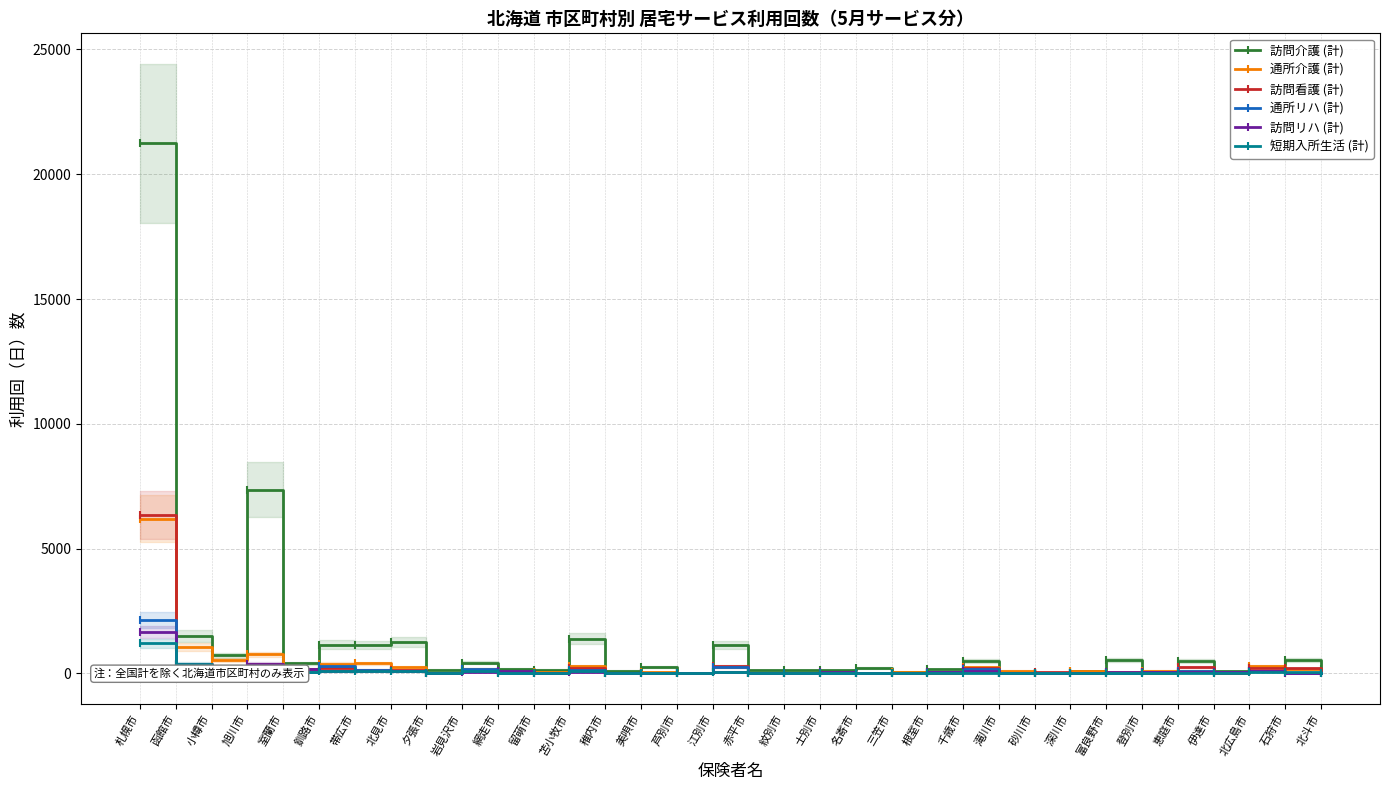

At which category does 訪問看護 (計) reach its first local peak?

旭川市